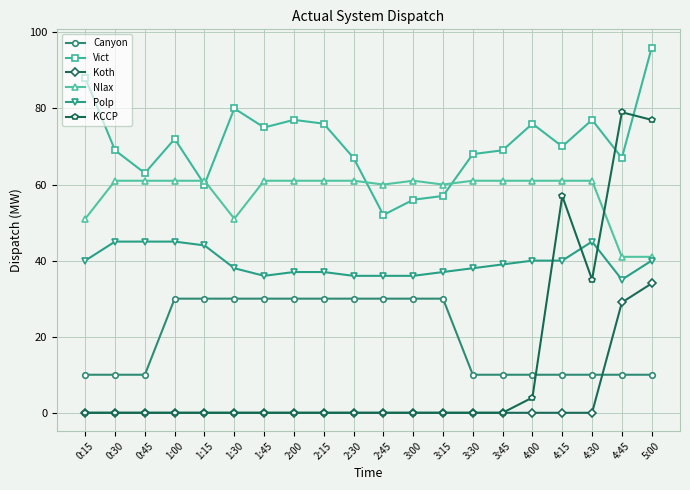

True or false: Koth and Polp intersect in this chart.

False